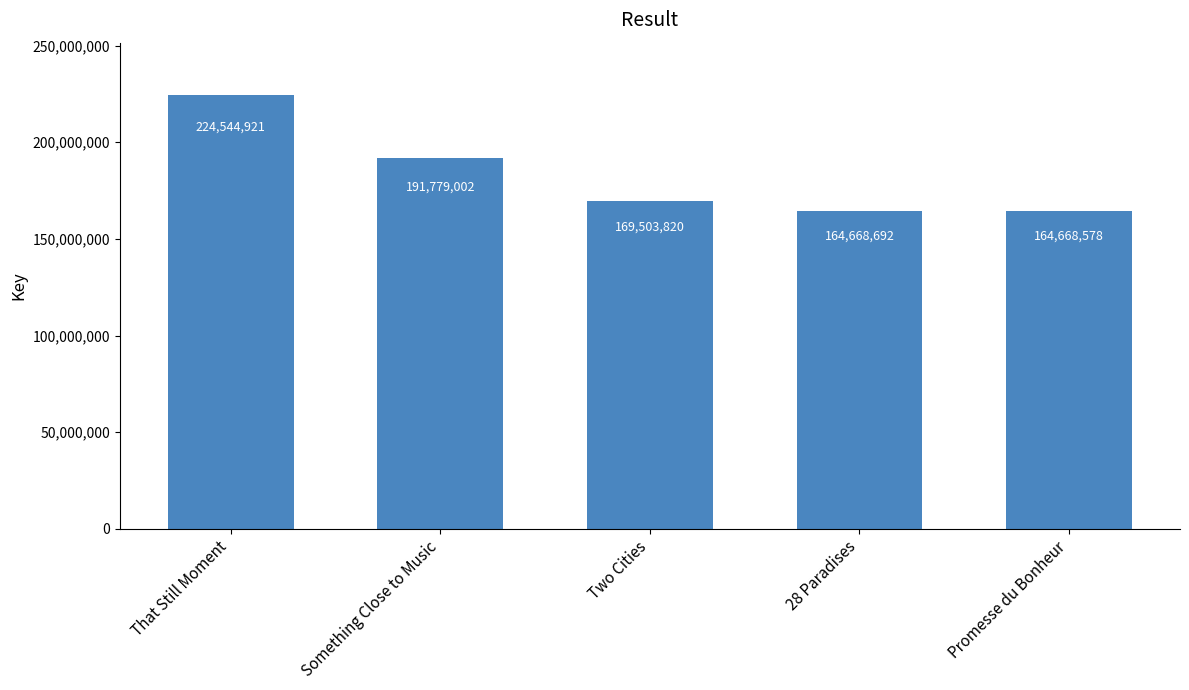

The value at That Still Moment is 224544921. True or false?

True